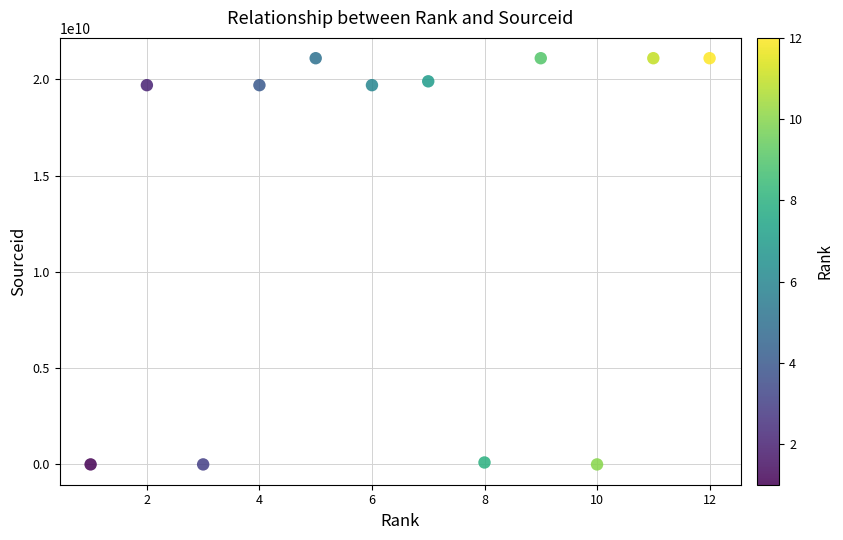

What is the average X value?

6